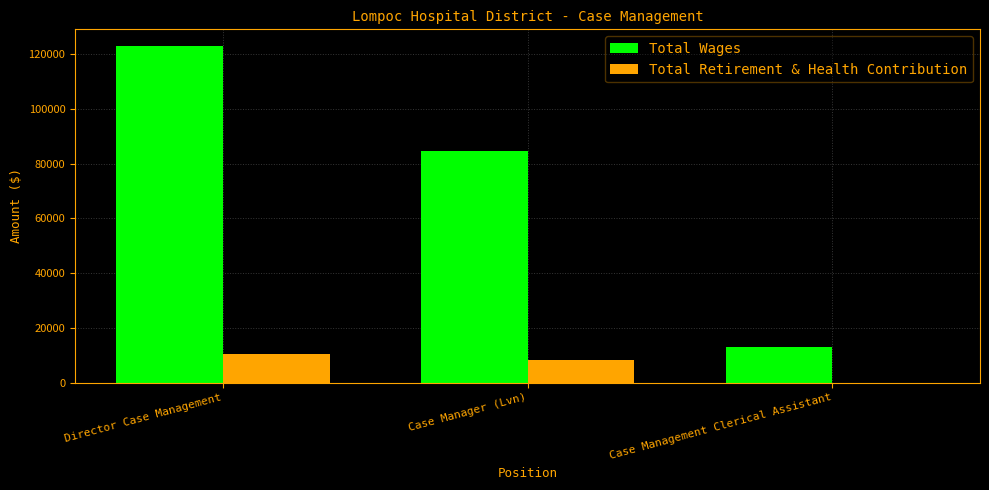

Are the bars horizontal?

No